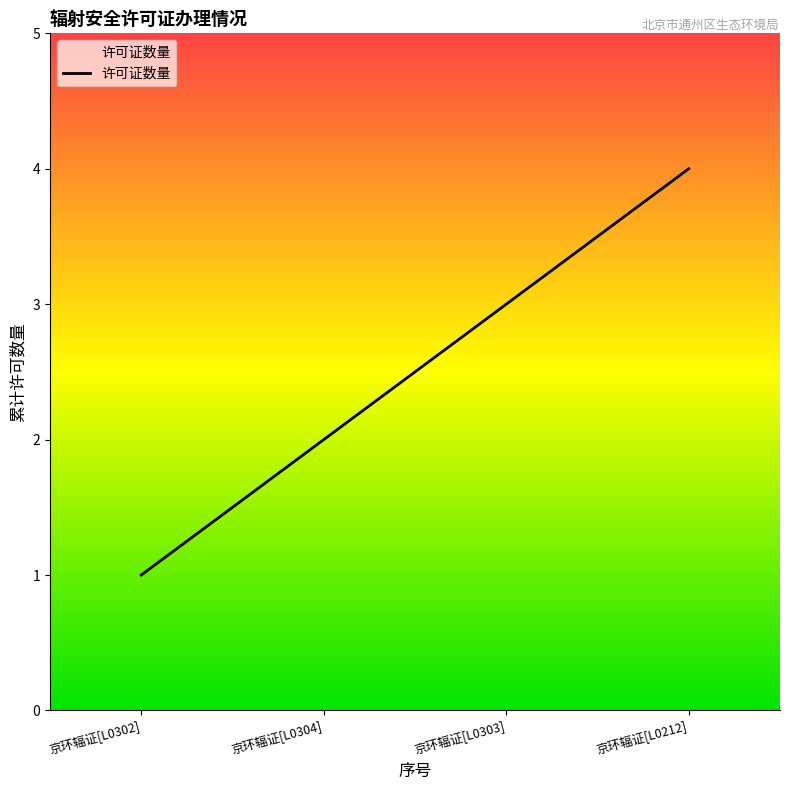

Which has a higher value, 京环辐证[L0304] or 京环辐证[L0303]?

京环辐证[L0303]